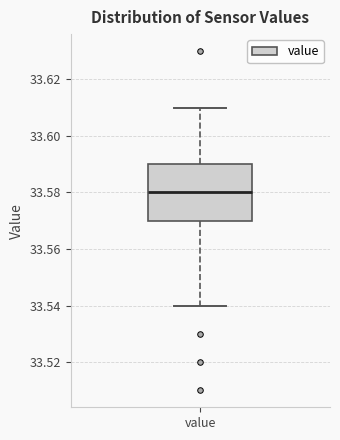

Transcribe this box plot: give where the median line is, the range the box spans, and where the two whiskers end, as read against the y-axis. The values are not printed on the chart, so give them approximately, as read against the axis.

median 33.58, box 33.57 to 33.59, whiskers 33.54 to 33.61